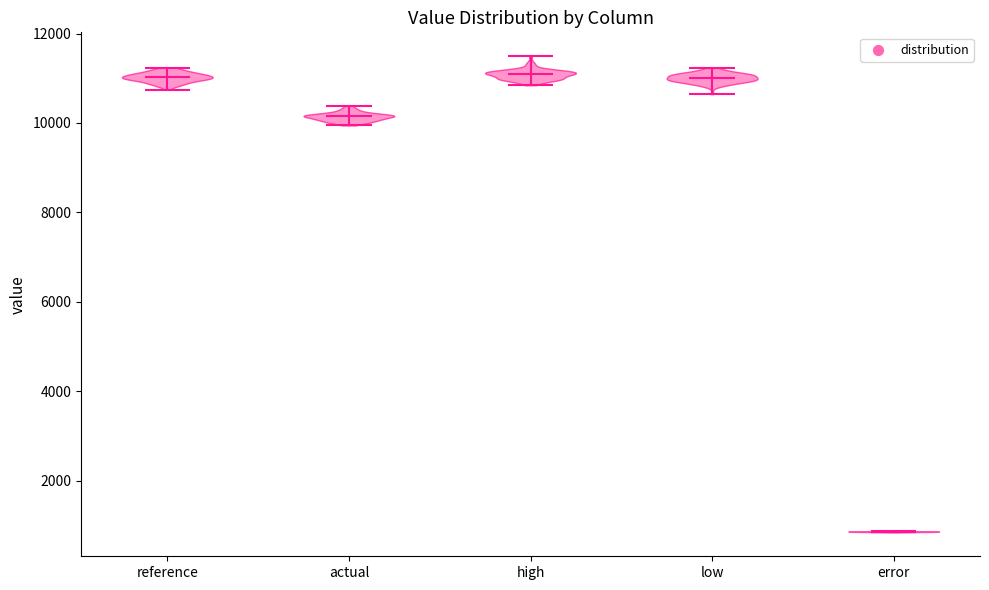

Reading left to right, read every violin against the y-axis: where its median line is, and the lowest and highest points it reaches. The values are not printed on the chart, so give them approximately, as read against the axis.

reference: median line 11000, lowest point 10800, highest point 11200
actual: median line 10200, lowest point 10000, highest point 10400
high: median line 11000, lowest point 10800, highest point 11400
low: median line 11000, lowest point 10600, highest point 11200
error: median line 800, lowest point 800, highest point 800